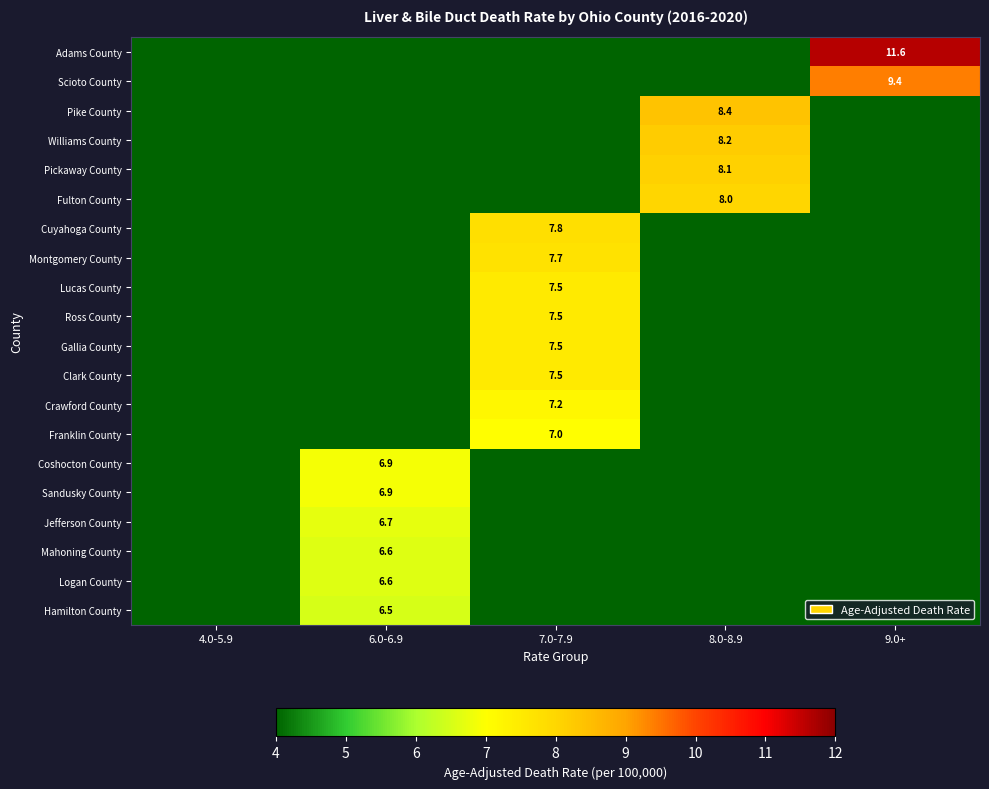

The value of Gallia County at 7.0-7.9 is 11.2. True or false?

False